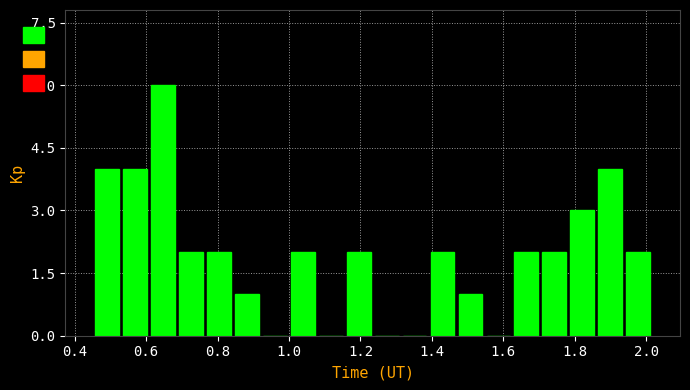

Read against the x-axis, roughly where is the centre of the tallest bar?

0.64